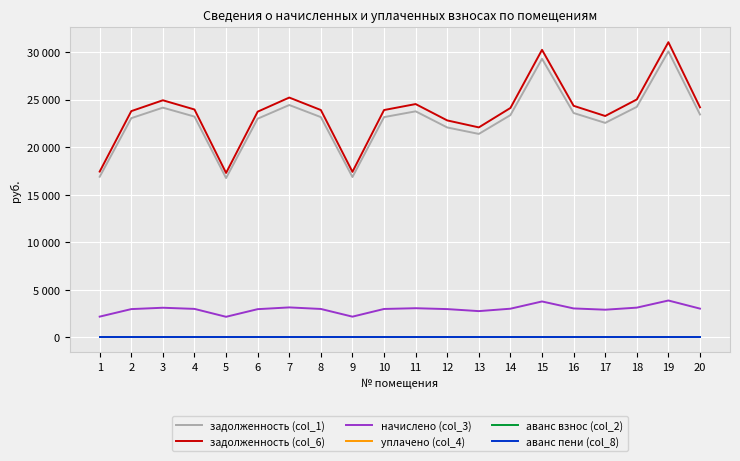

Does the chart have visible grid lines?

Yes